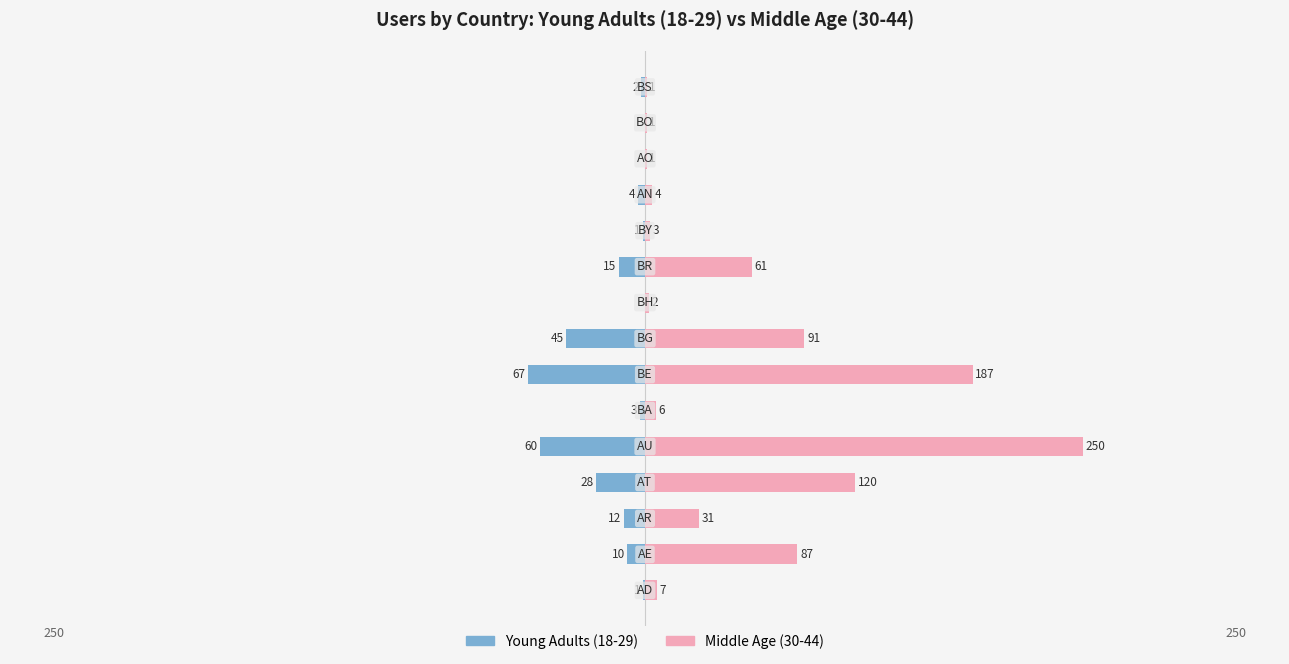

The Middle Age (30-44) series shows 31 at 2. True or false?

True